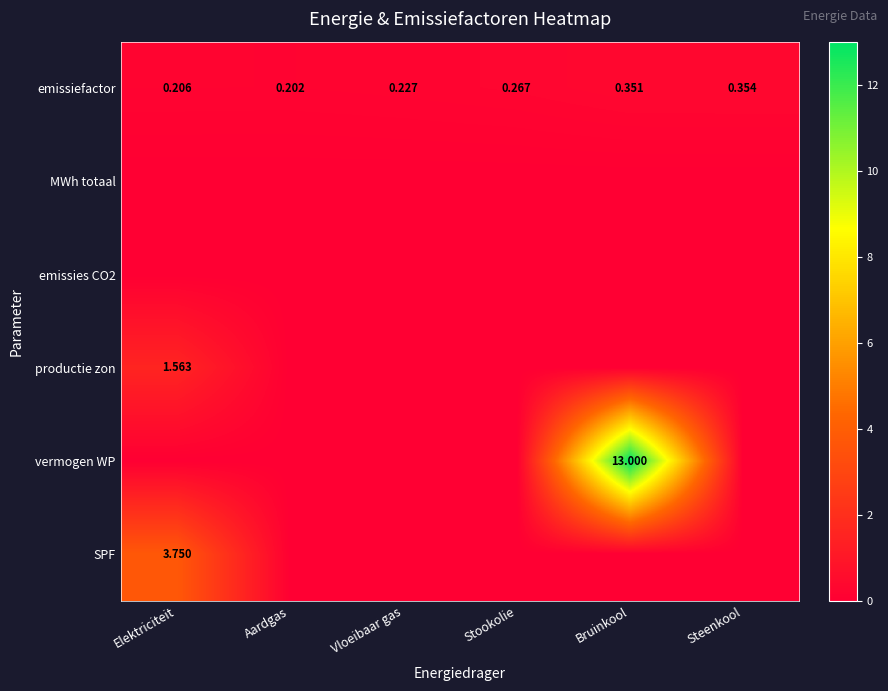

List the labels in order of emissiefactor value, largest first.

Steenkool, Bruinkool, Stookolie, Vloeibaar gas, Elektriciteit, Aardgas